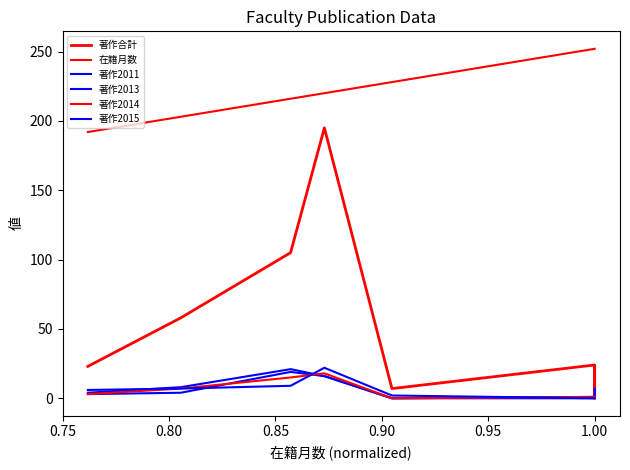

What is the approximate value of 著作2014 at 0.80, to the nearest 10?

10